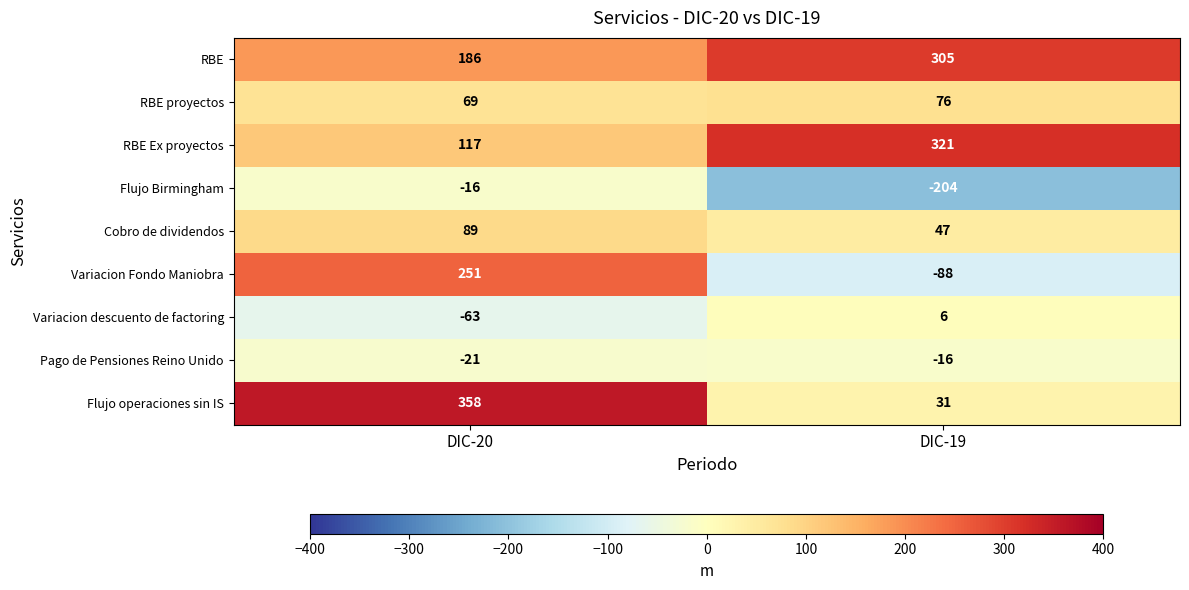

Which category has the lowest value across all series?

DIC-19